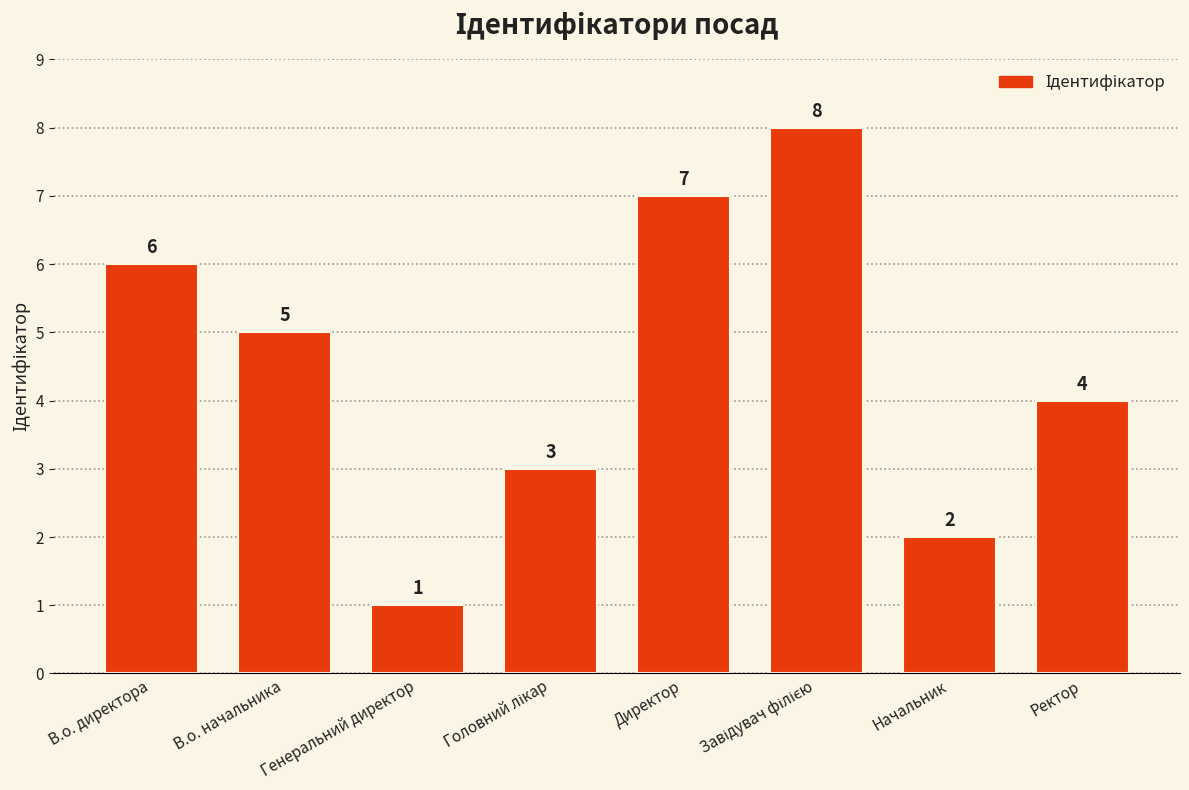

Approximately how many times larger is the value at В.о. директора compared to В.о. начальника?

1.2